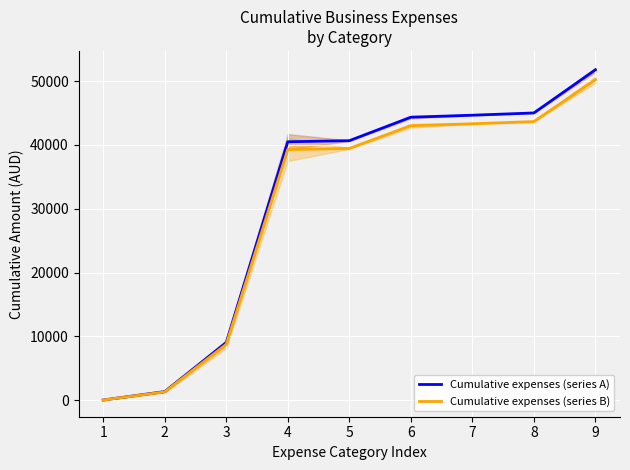

True or false: Cumulative expenses (series B) and Cumulative expenses (series A) cross at least once.

False